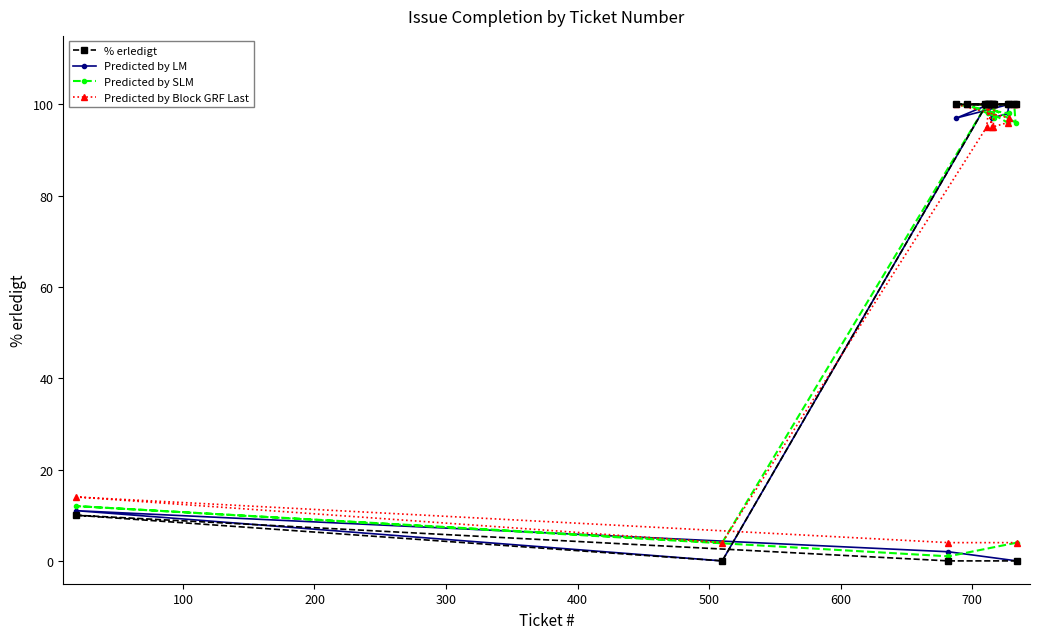

How many values in the Predicted by SLM series are below 98?

7